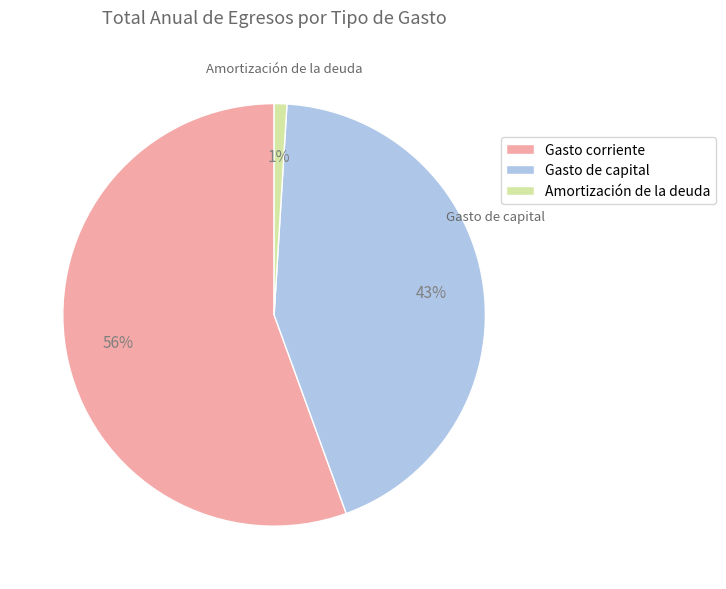

Does Gasto de capital represent more than half of the total?

No